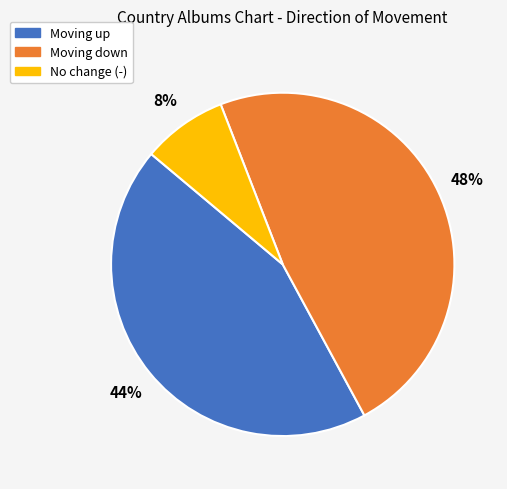

To the nearest percent, what is the combined percentage of Moving down and No change (-)?

56%